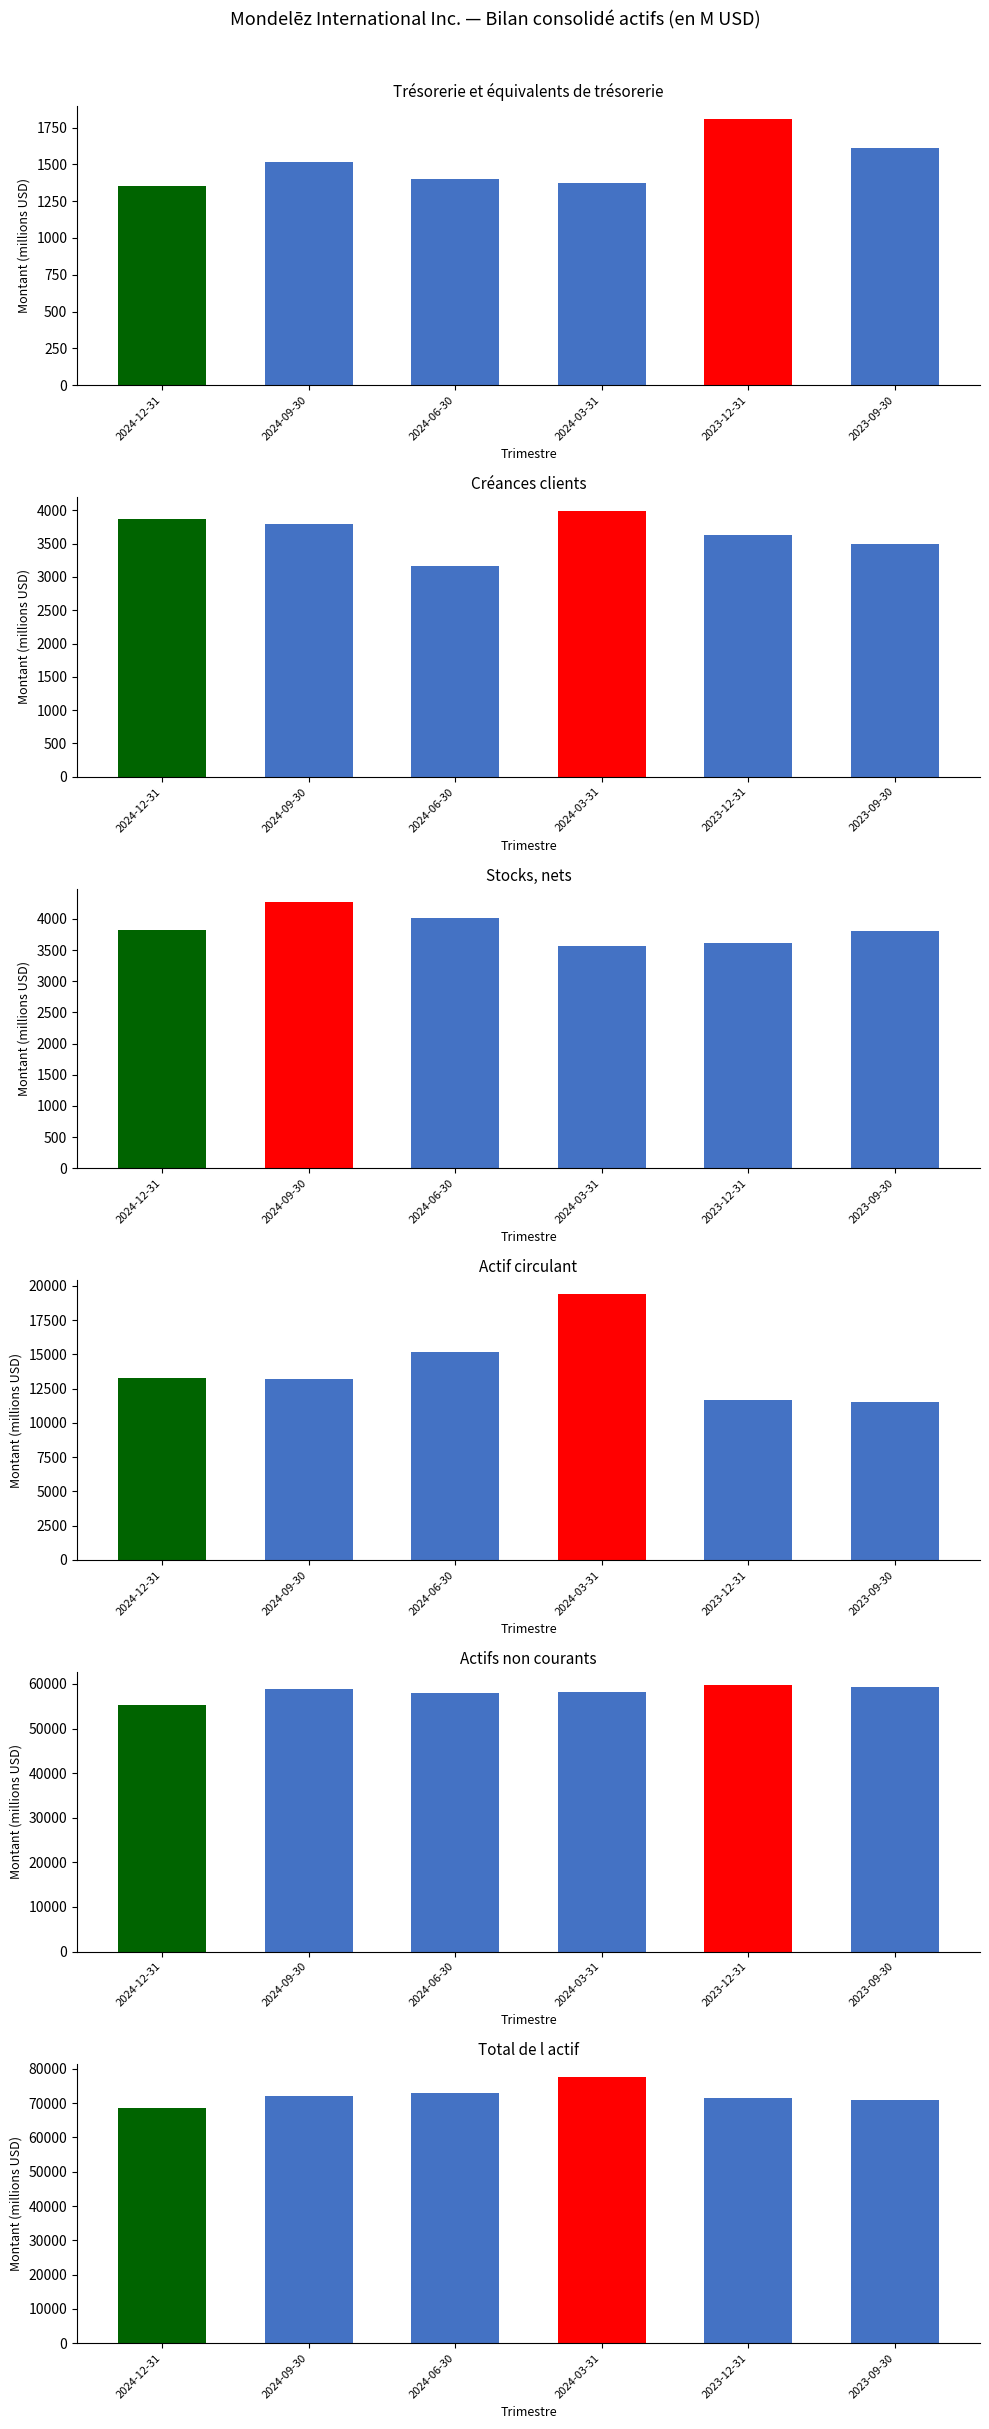

What position from the left is 2024-03-31?

4